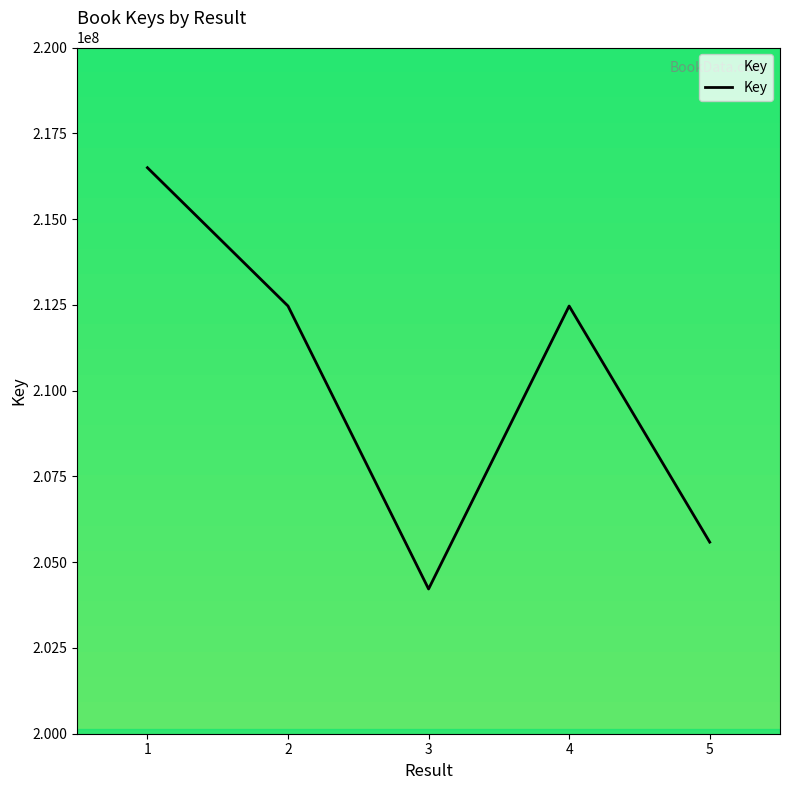

Where does the data first go above 212464910?

1